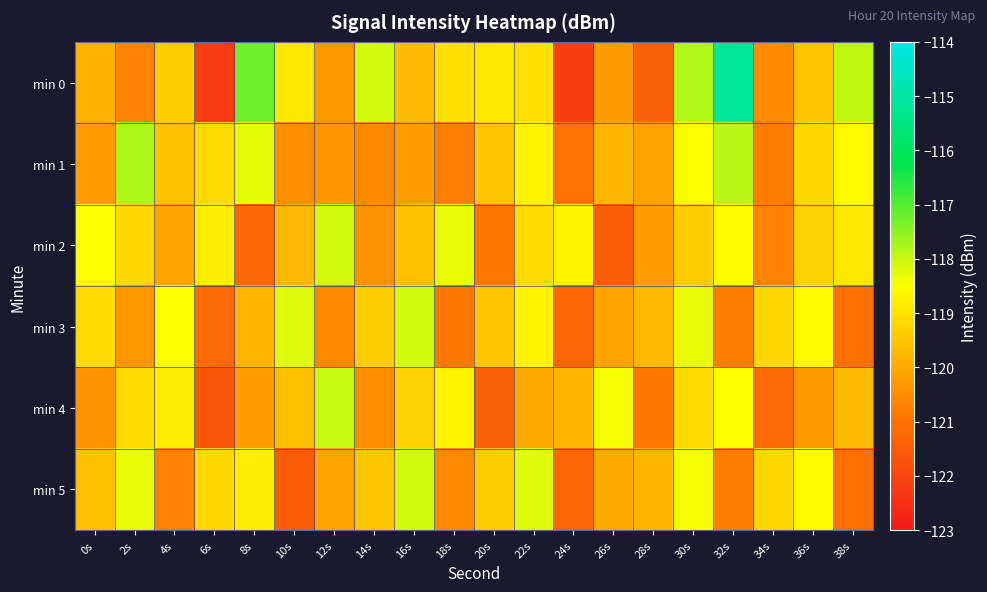

Reading right to left, list all the values displayed in this chart.

min 0: 38s=-117.9	36s=-119.5	34s=-120.5	32s=-115.1	30s=-117.8	28s=-121.4	26s=-120.3	24s=-122.1	22s=-119.0	20s=-118.9	18s=-119.0	16s=-119.7	14s=-118.1	12s=-120.3	10s=-118.9	8s=-117.2	6s=-122.2	4s=-119.4	2s=-120.6	0s=-119.8
min 1: 38s=-118.6	36s=-119.2	34s=-120.8	32s=-117.9	30s=-118.5	28s=-120.1	26s=-119.8	24s=-121.0	22s=-118.7	20s=-119.5	18s=-120.8	16s=-120.2	14s=-120.6	12s=-120.4	10s=-120.5	8s=-118.3	6s=-119.1	4s=-119.6	2s=-117.8	0s=-120.3
min 2: 38s=-118.9	36s=-119.3	34s=-120.7	32s=-118.6	30s=-119.4	28s=-120.2	26s=-121.5	24s=-118.7	22s=-119.1	20s=-120.9	18s=-118.3	16s=-119.6	14s=-120.4	12s=-118.1	10s=-119.7	8s=-121.3	6s=-118.8	4s=-120.1	2s=-119.2	0s=-118.5
min 3: 38s=-121.1	36s=-118.6	34s=-119.2	32s=-120.8	30s=-118.3	28s=-119.7	26s=-120.1	24s=-121.3	22s=-118.7	20s=-119.5	18s=-120.9	16s=-118.1	14s=-119.4	12s=-120.6	10s=-118.2	8s=-119.8	6s=-121.2	4s=-118.5	2s=-120.3	0s=-119.1
min 4: 38s=-119.7	36s=-120.3	34s=-121.2	32s=-118.5	30s=-119.1	28s=-120.9	26s=-118.4	24s=-119.8	22s=-120.0	20s=-121.4	18s=-118.7	16s=-119.3	14s=-120.5	12s=-118.0	10s=-119.6	8s=-120.2	6s=-121.6	4s=-118.8	2s=-119.1	0s=-120.4
min 5: 38s=-121.1	36s=-118.6	34s=-119.2	32s=-120.8	30s=-118.4	28s=-119.8	26s=-120.0	24s=-121.3	22s=-118.2	20s=-119.4	18s=-120.6	16s=-118.1	14s=-119.5	12s=-120.1	10s=-121.5	8s=-118.8	6s=-119.2	4s=-120.7	2s=-118.3	0s=-119.6